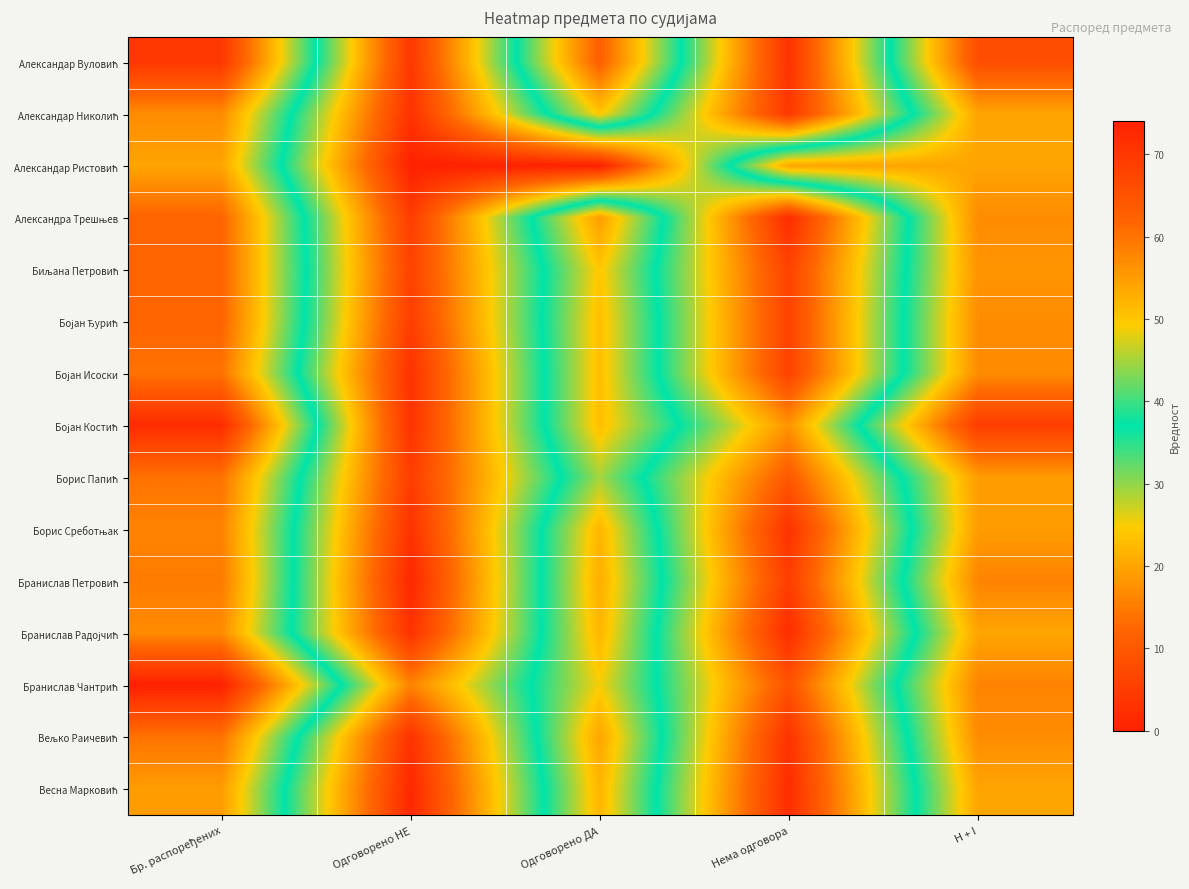

How many categories are shown in the chart?

5